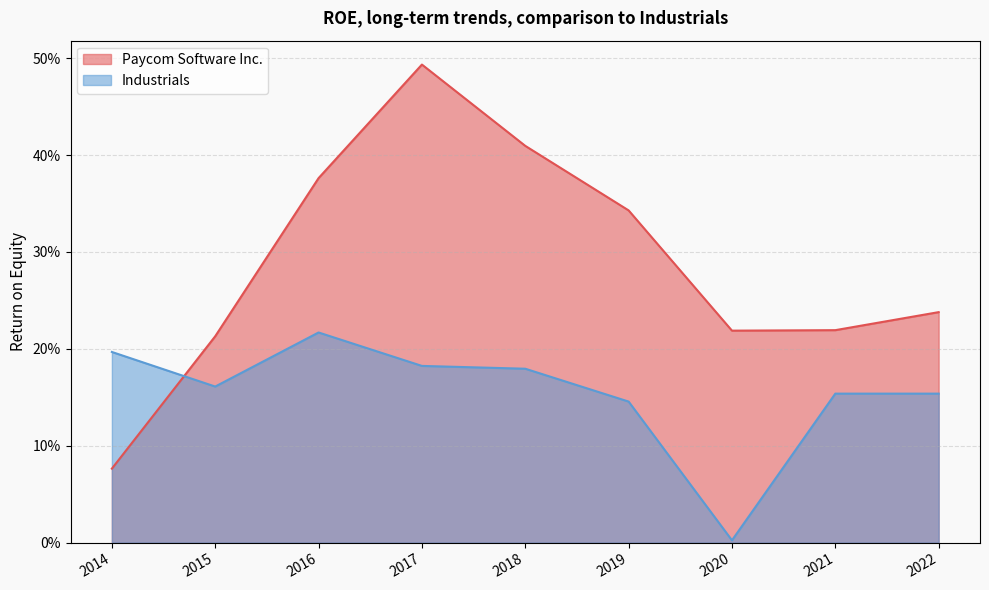

What is the value of the Industrials point at the 9th from the left?

0.2